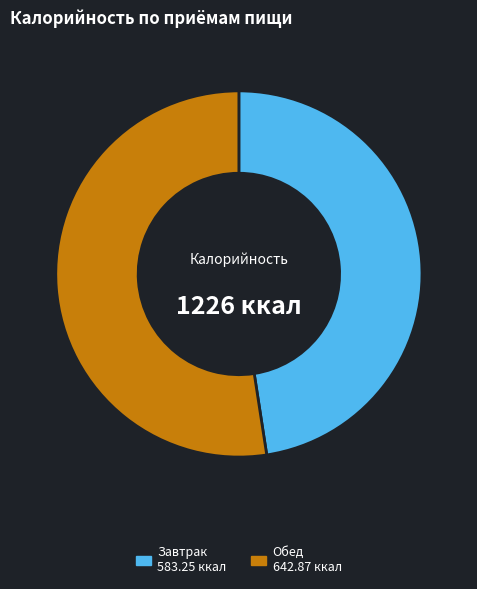

Is it true that Обед is 52% of the pie?

True